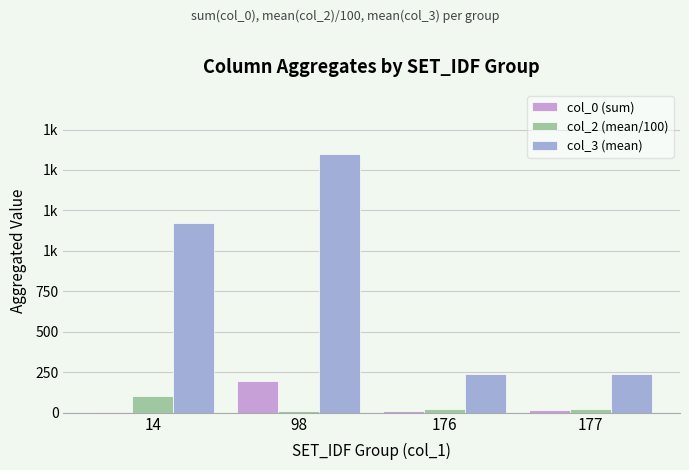

Are the bars grouped side by side (vs. stacked)?

Yes